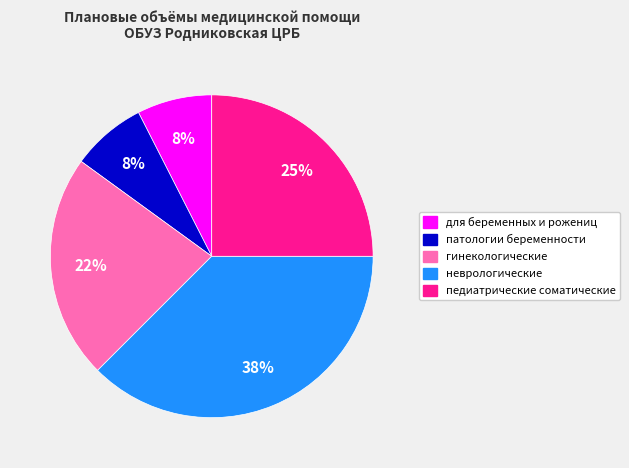

To the nearest percent, what is the average slice percentage?

20%